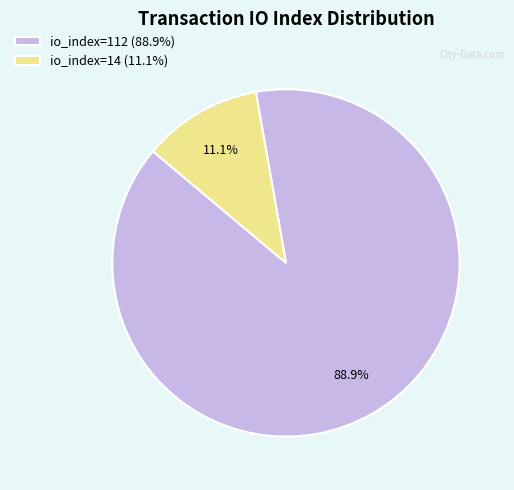

How many segments does this pie chart have?

2